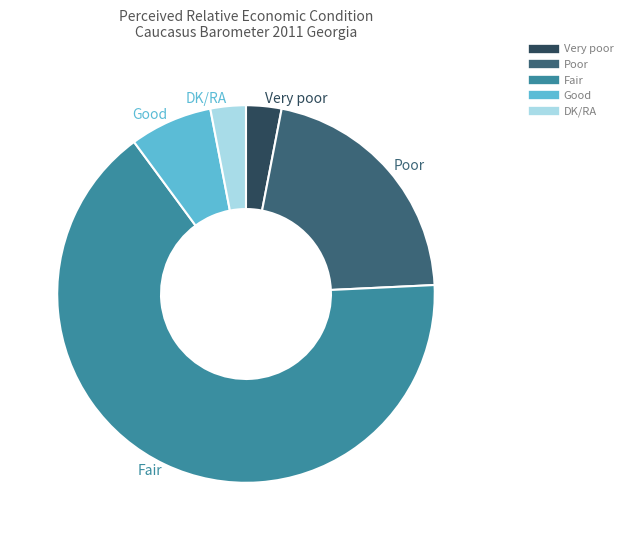

Is there any slice that represents more than half of the pie?

Yes